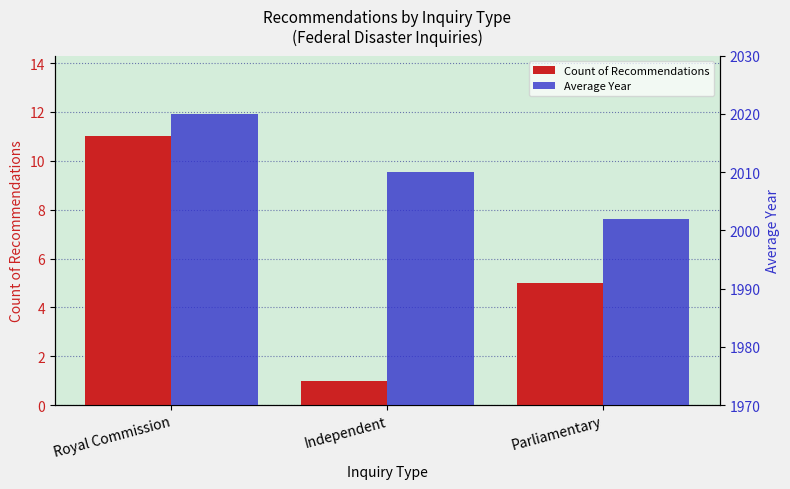

At which label does Count of Recommendations first exceed 5?

Royal Commission